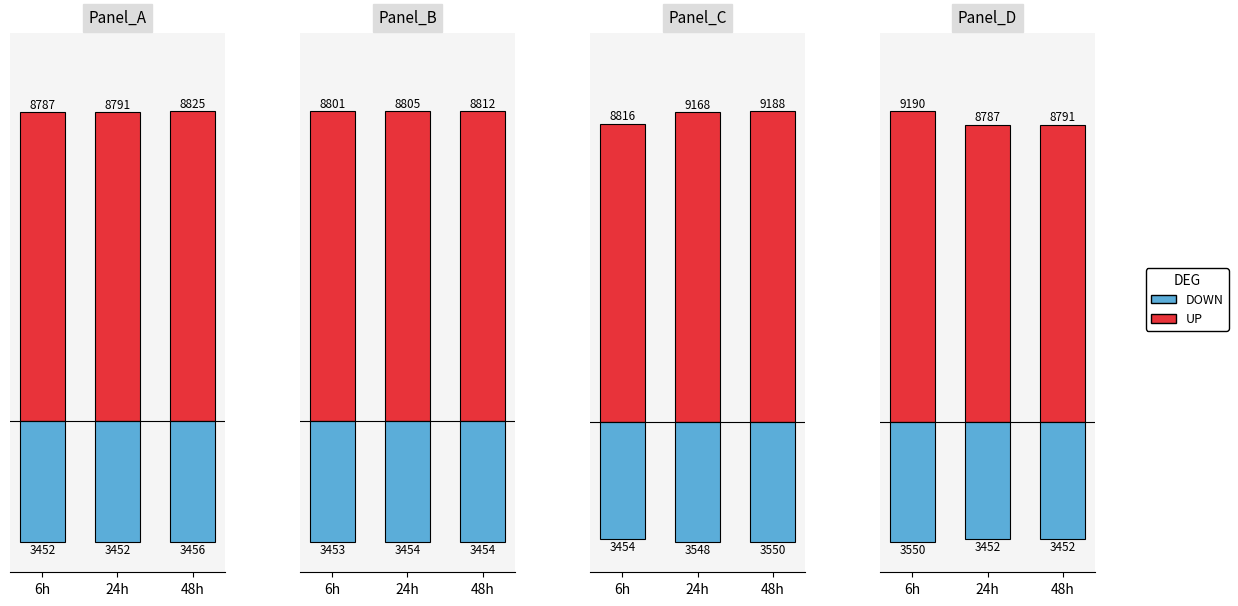

How many groups of bars are there?

3